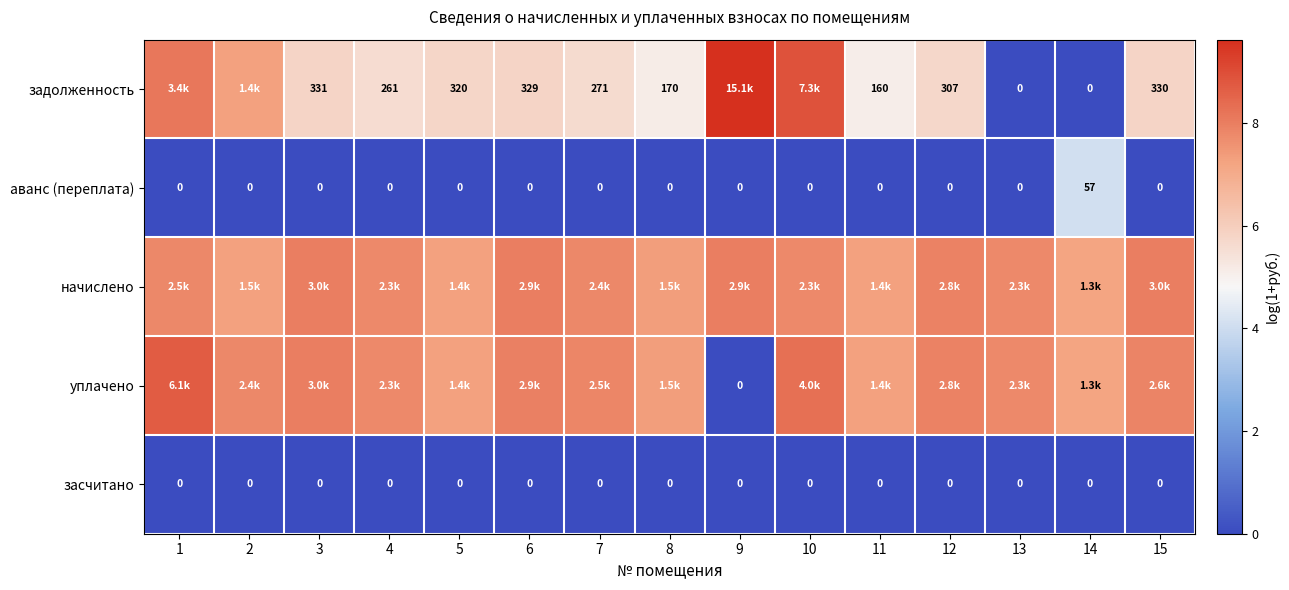

Is the value of засчитано at 4 greater than the value of задолженность at 4?

No